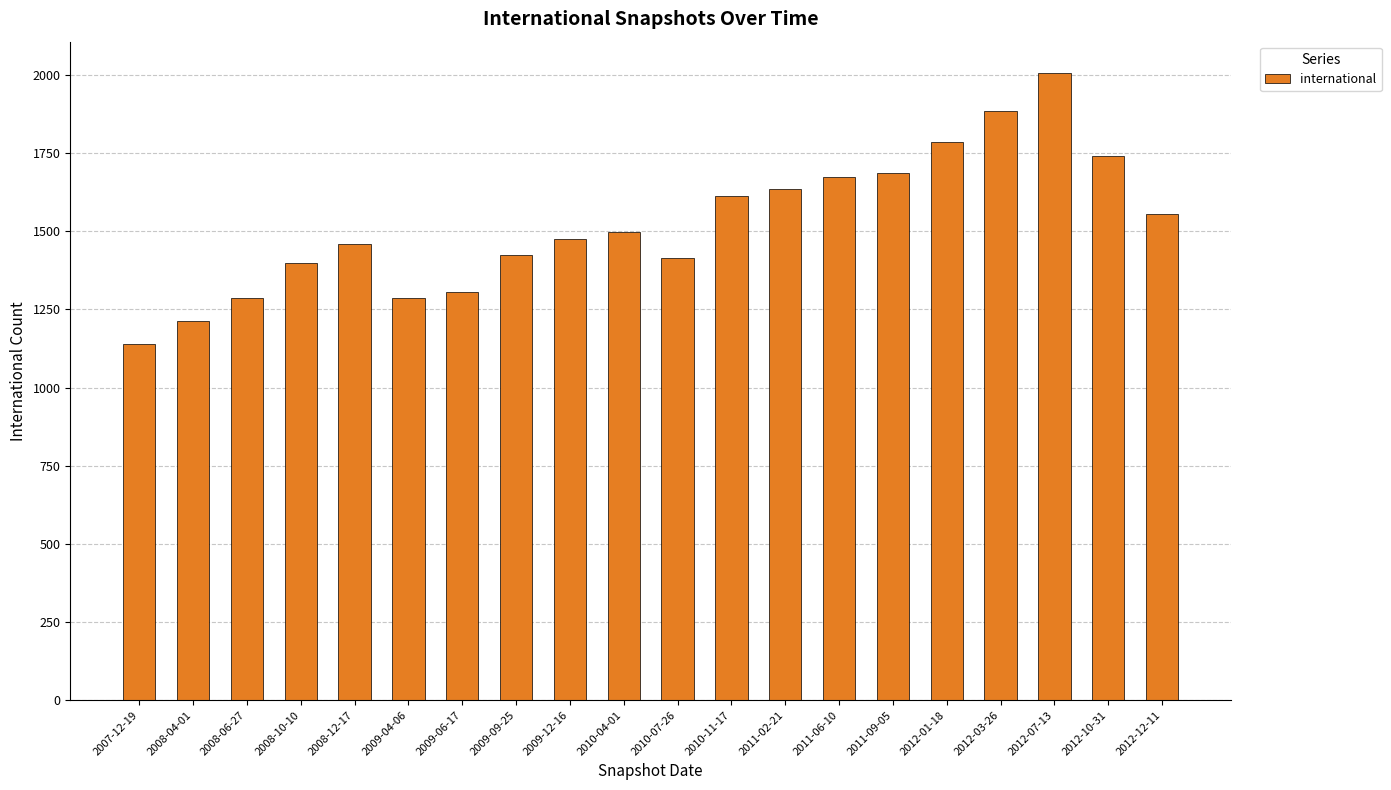

What is the change in value from 2009-04-06 to 2009-12-16?

+189